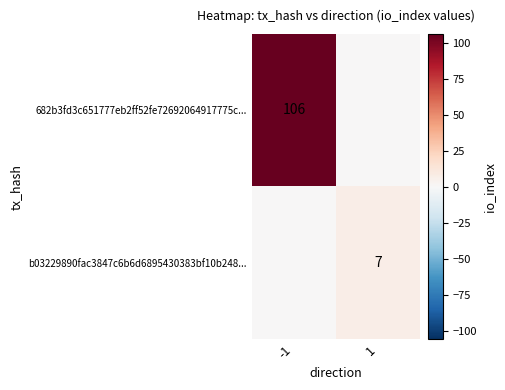

Is it true that b03229890fac3847c6b6d6895430383bf10b248... equals 11 at 1?

False